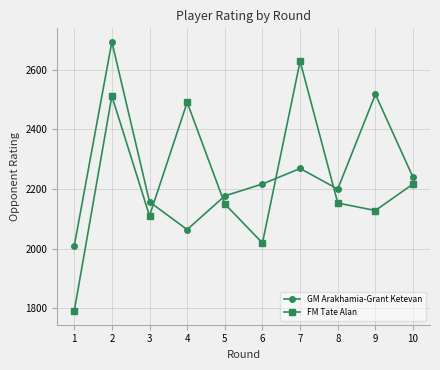

At which label is GM Arakhamia-Grant Ketevan closest to 2351?

7